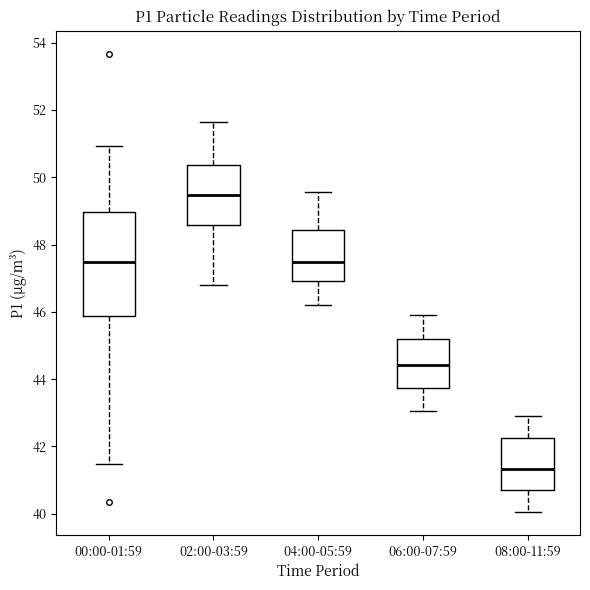

Reading left to right, read every box against the y-axis: the position of its median line, the range the box covers, and the ends of its whiskers. The values are not printed on the chart, so give them approximately, as read against the axis.

00:00-01:59: median 47.4, box 45.8 to 49.0, whiskers 41.4 to 51.0
02:00-03:59: median 49.4, box 48.6 to 50.4, whiskers 46.8 to 51.6
04:00-05:59: median 47.4, box 47.0 to 48.4, whiskers 46.2 to 49.6
06:00-07:59: median 44.4, box 43.8 to 45.2, whiskers 43.0 to 46.0
08:00-11:59: median 41.4, box 40.8 to 42.2, whiskers 40.0 to 43.0